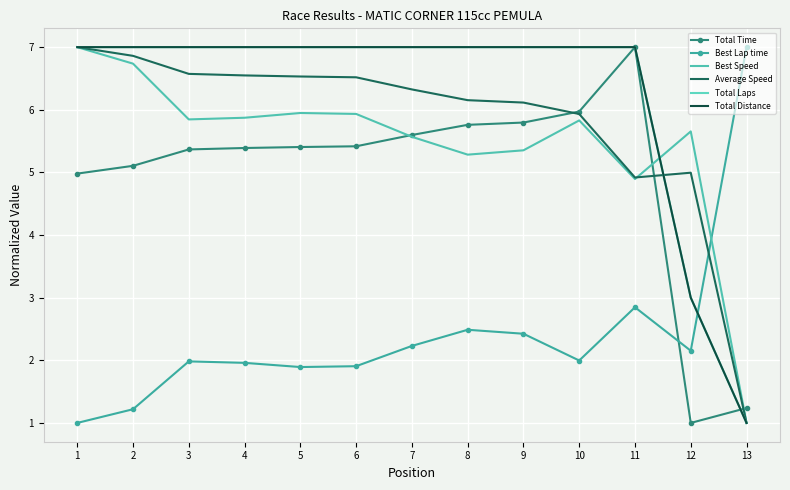

What is the total value across all series at 1?

34.0